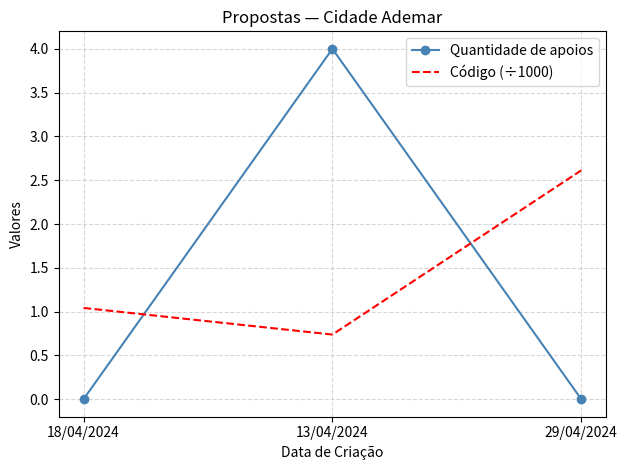

What is the difference between the highest and lowest values at 29/04/2024?

2.6